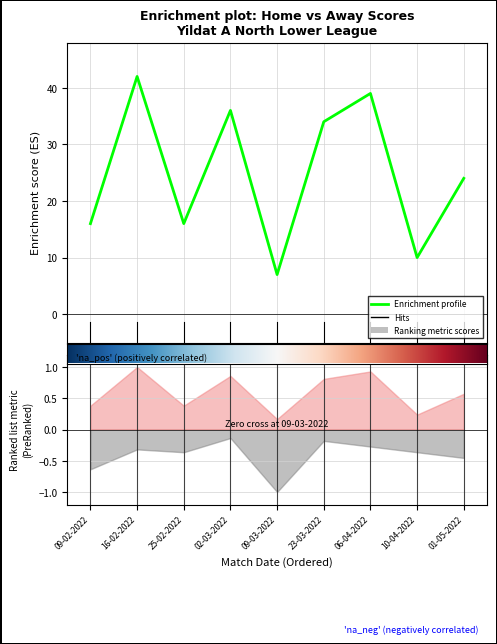

Reading left to right, extract all data points from this chart.

16	42	16	36	7	34	39	10	24